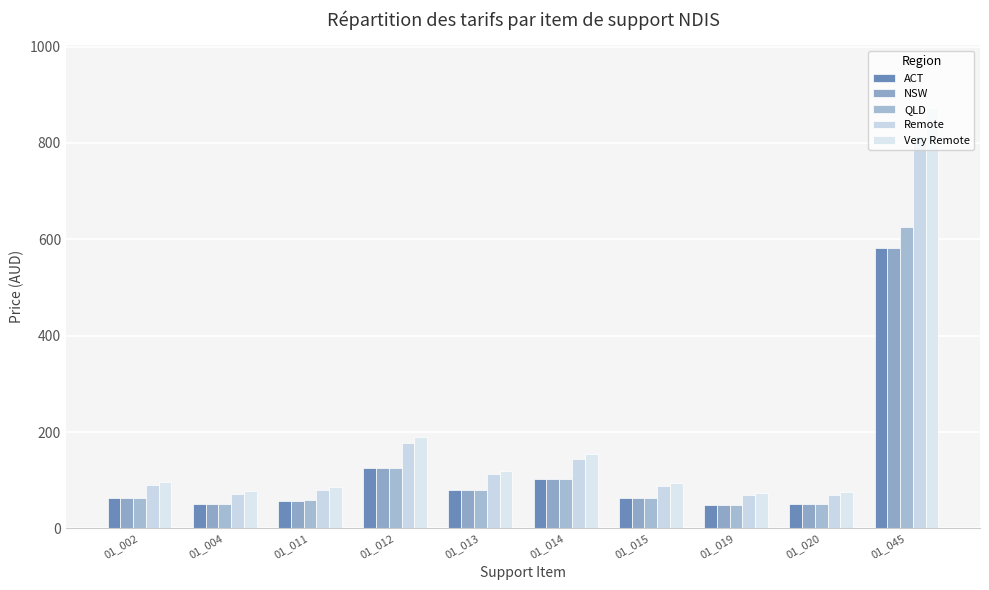

How many series are shown in this chart?

5